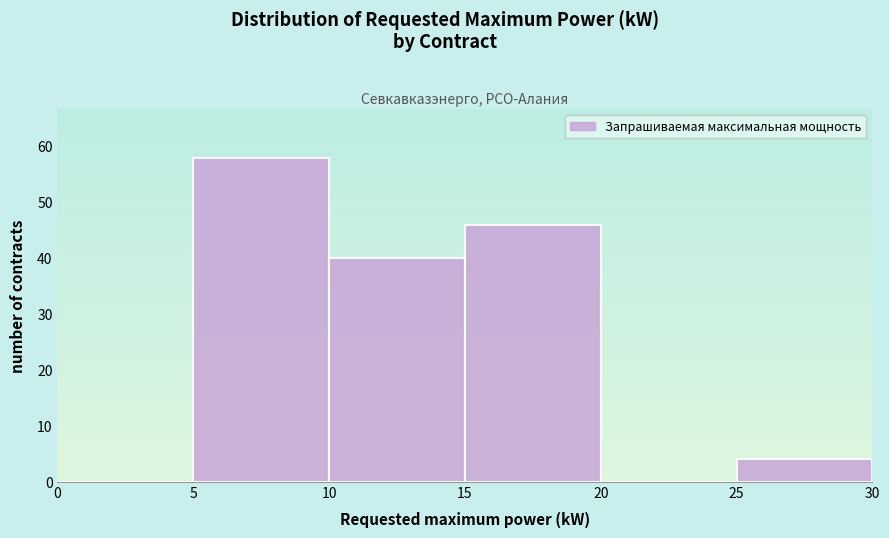

Which range on the x-axis has the tallest bar?

5 to 10